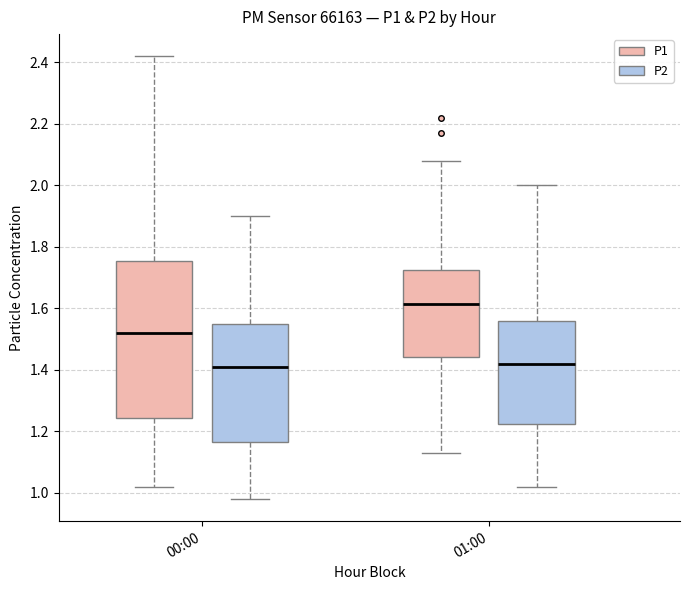

Reading left to right, read every box against the y-axis: the position of its median line, the range the box covers, and the ends of its whiskers. The values are not printed on the chart, so give them approximately, as read against the axis.

00:00 (P1): median 1.52, box 1.24 to 1.76, whiskers 1.02 to 2.42
00:00 (P2): median 1.42, box 1.16 to 1.56, whiskers 0.98 to 1.90
01:00 (P1): median 1.62, box 1.44 to 1.72, whiskers 1.14 to 2.08
01:00 (P2): median 1.42, box 1.22 to 1.56, whiskers 1.02 to 2.00